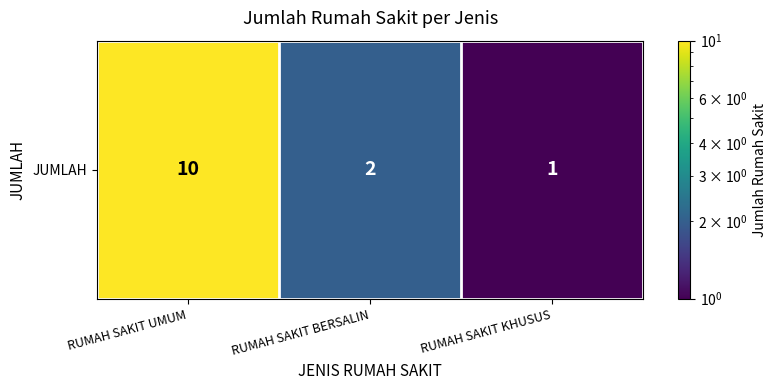

How many categories are shown in the chart?

3